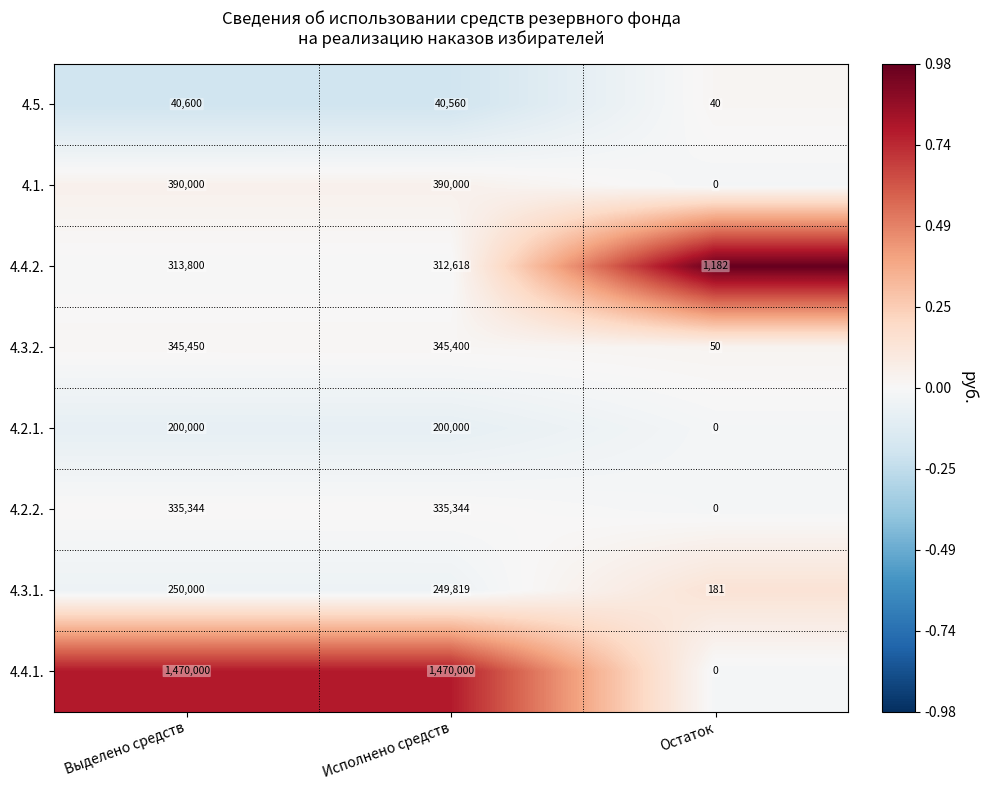

The value of 4.1. at Остаток is -219009. True or false?

False